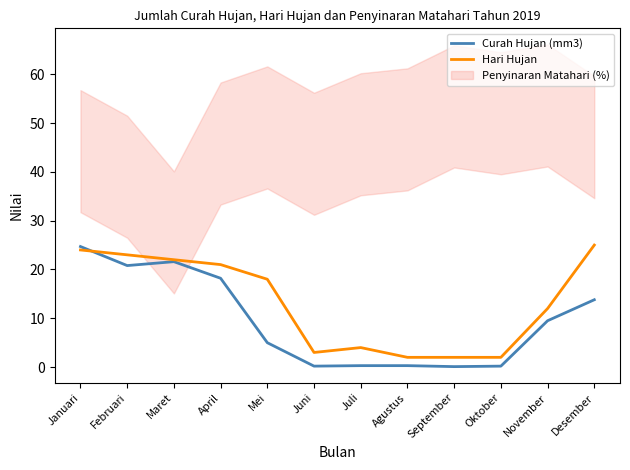

How many data points in Hari Hujan are above 18?

5